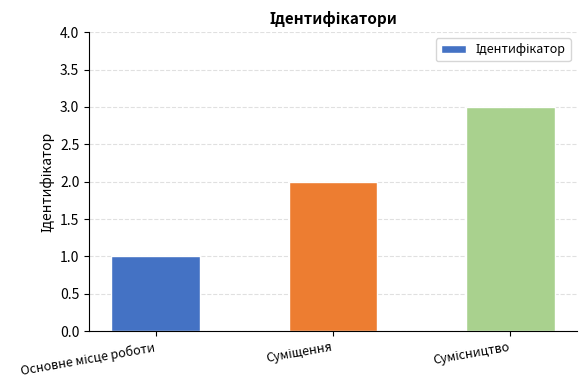

How many data points are less than 2?

1